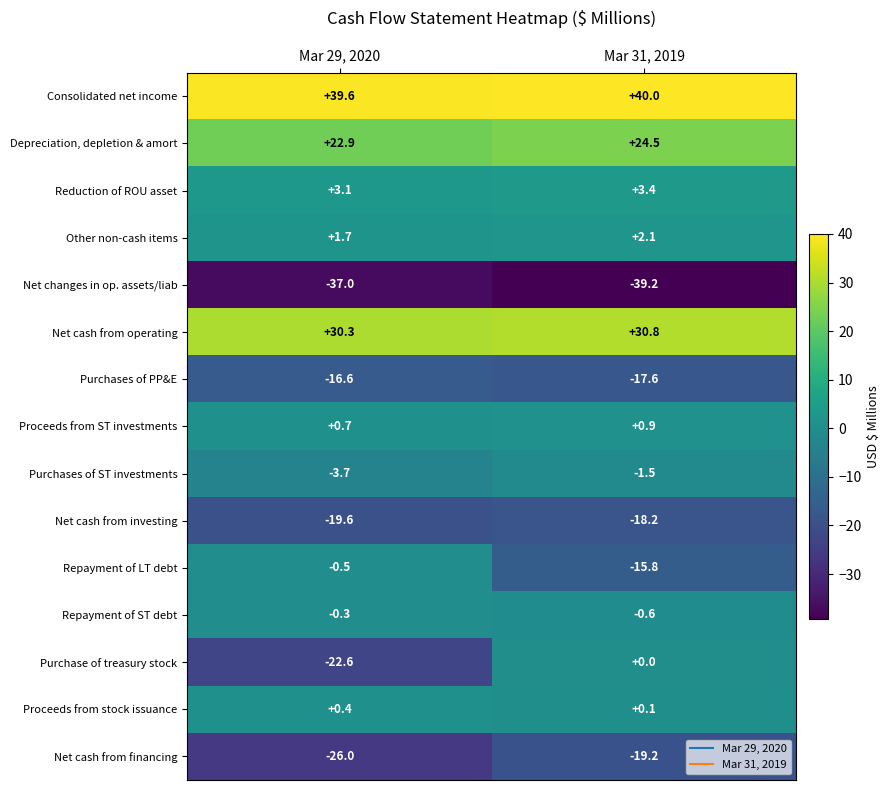

Between Mar 29, 2020 and Mar 31, 2019, which series saw the biggest shift?

Purchase of treasury stock